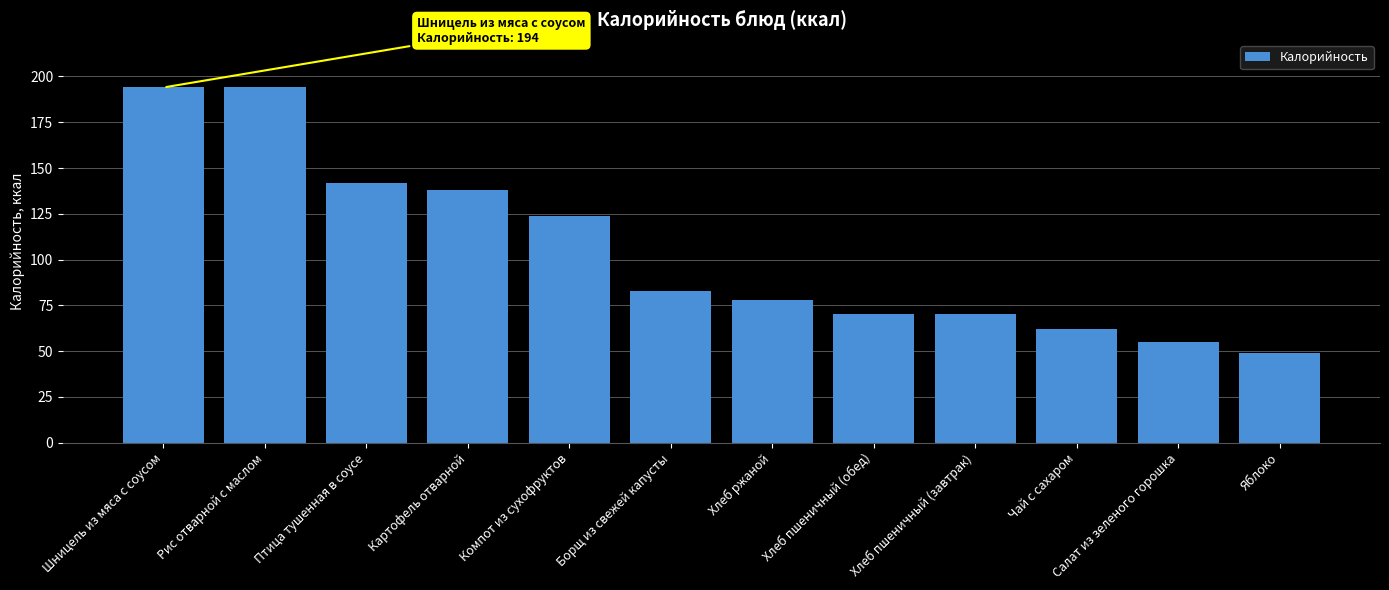

Which has a higher value, Хлеб пшеничный (обед) or Яблоко?

Хлеб пшеничный (обед)